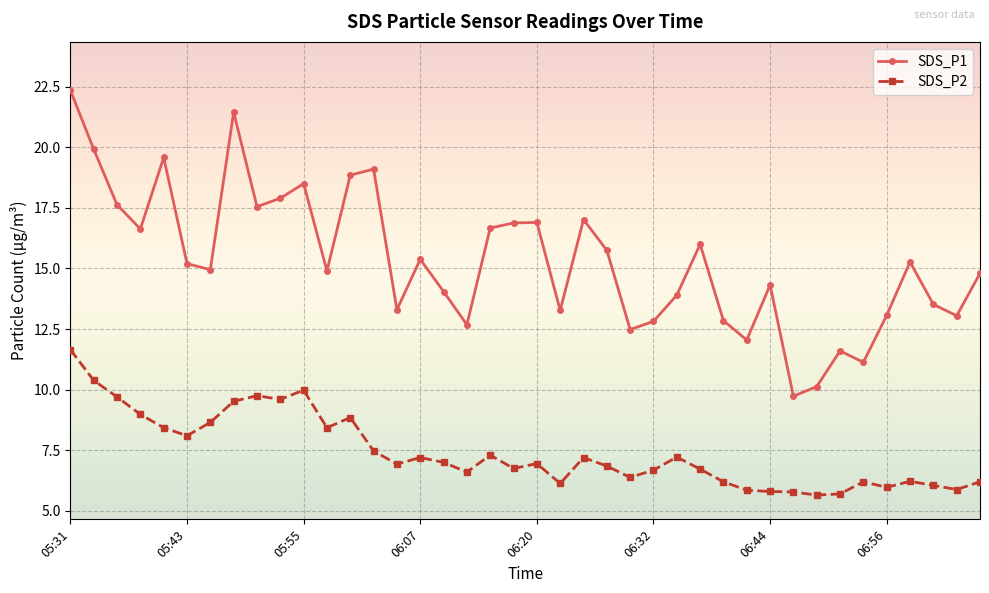

Which series has the widest spread of values?

SDS_P1